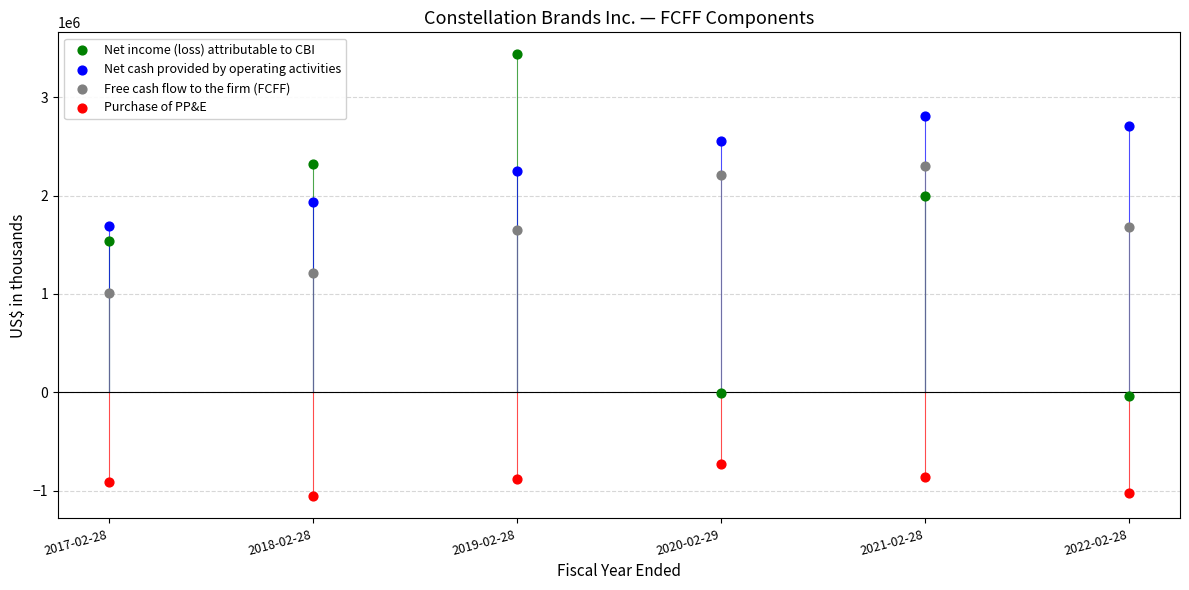

Across all data points, what is the range of X values (max minus min)?

5